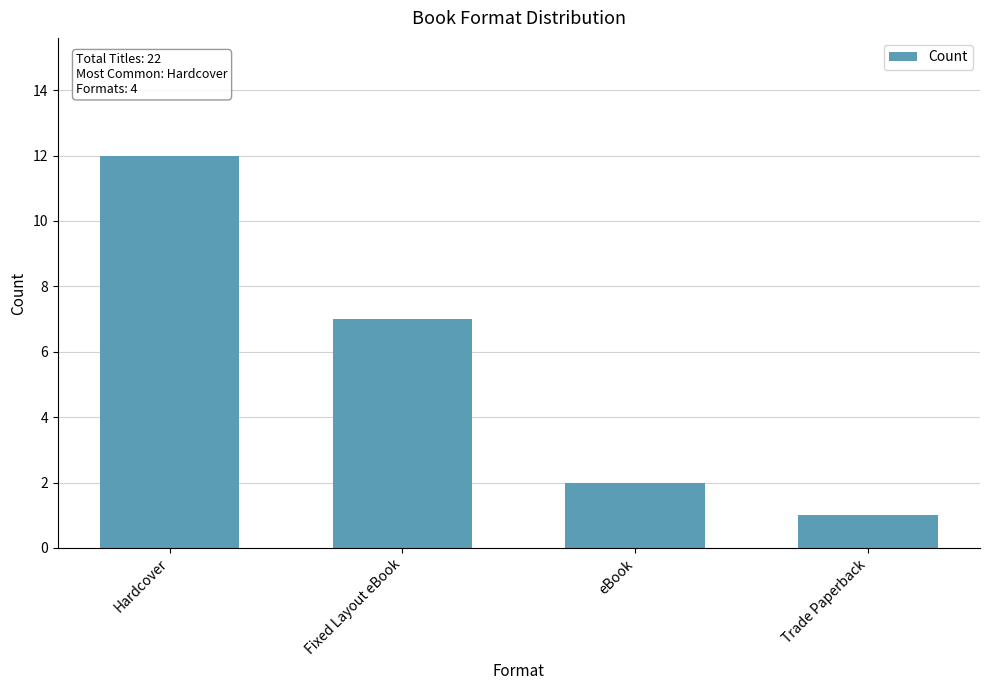

Approximately how many times larger is the value at Hardcover compared to eBook?

6.0